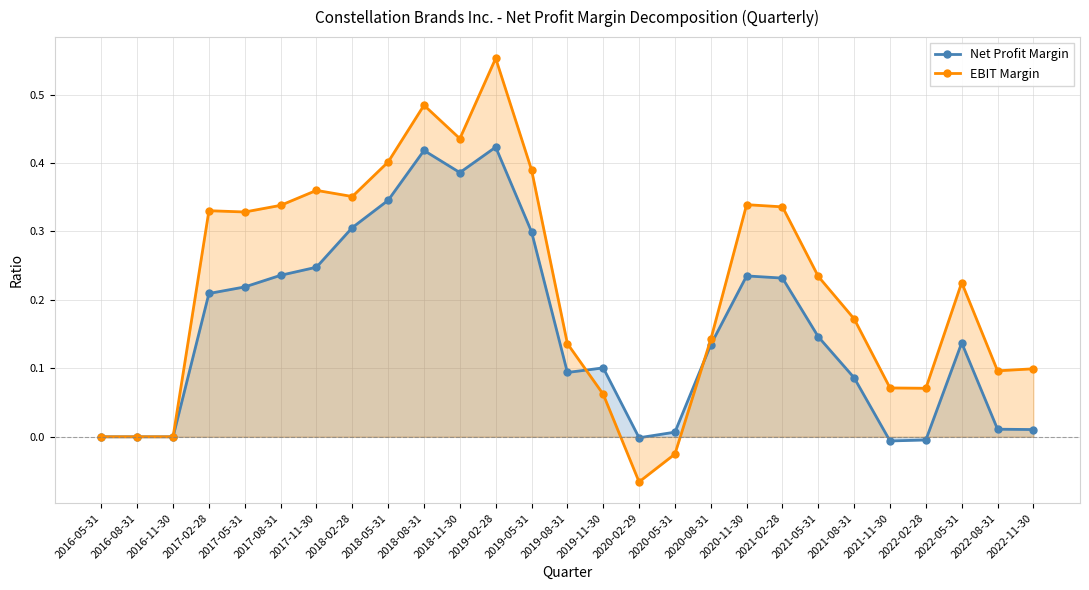

List the series in order of their overall mean, highest first.

EBIT Margin, Net Profit Margin